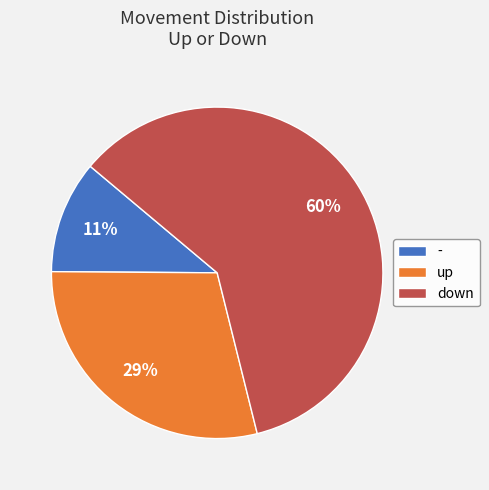

The - slice represents 11% of the pie. True or false?

True